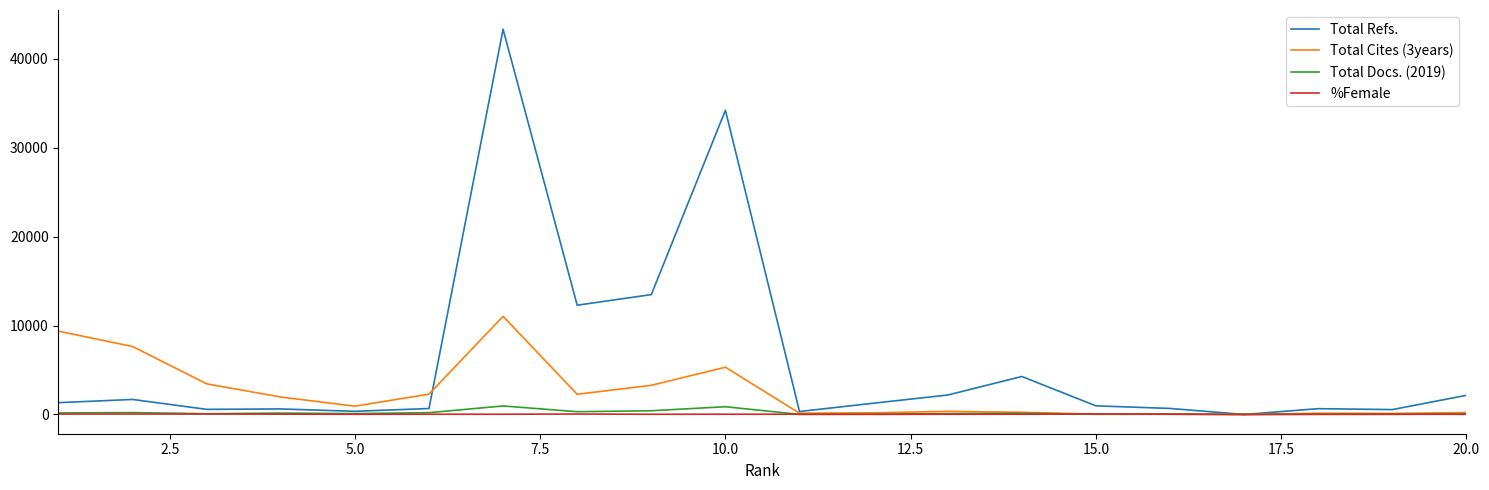

Which series has the largest total across all categories?

Total Refs.